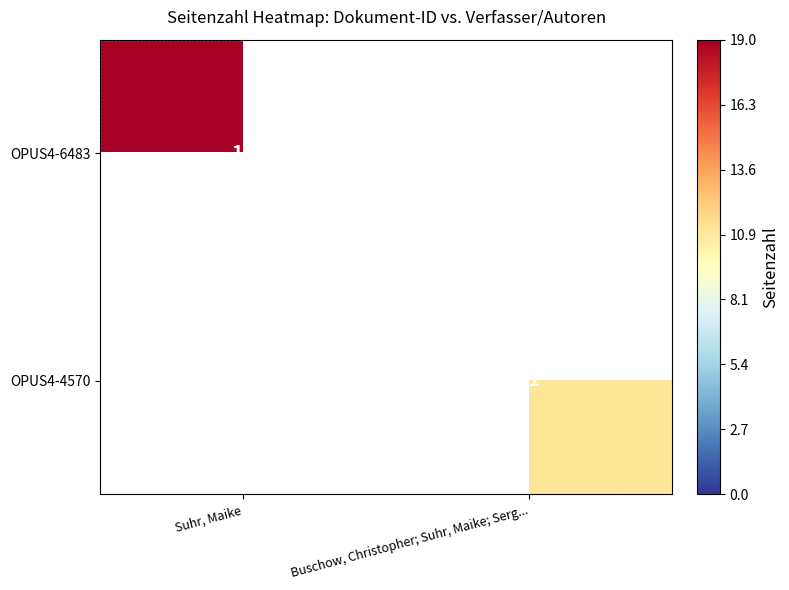

What is the total value across all series at Buschow, Christopher; Suhr, Maike; Serg...?

11